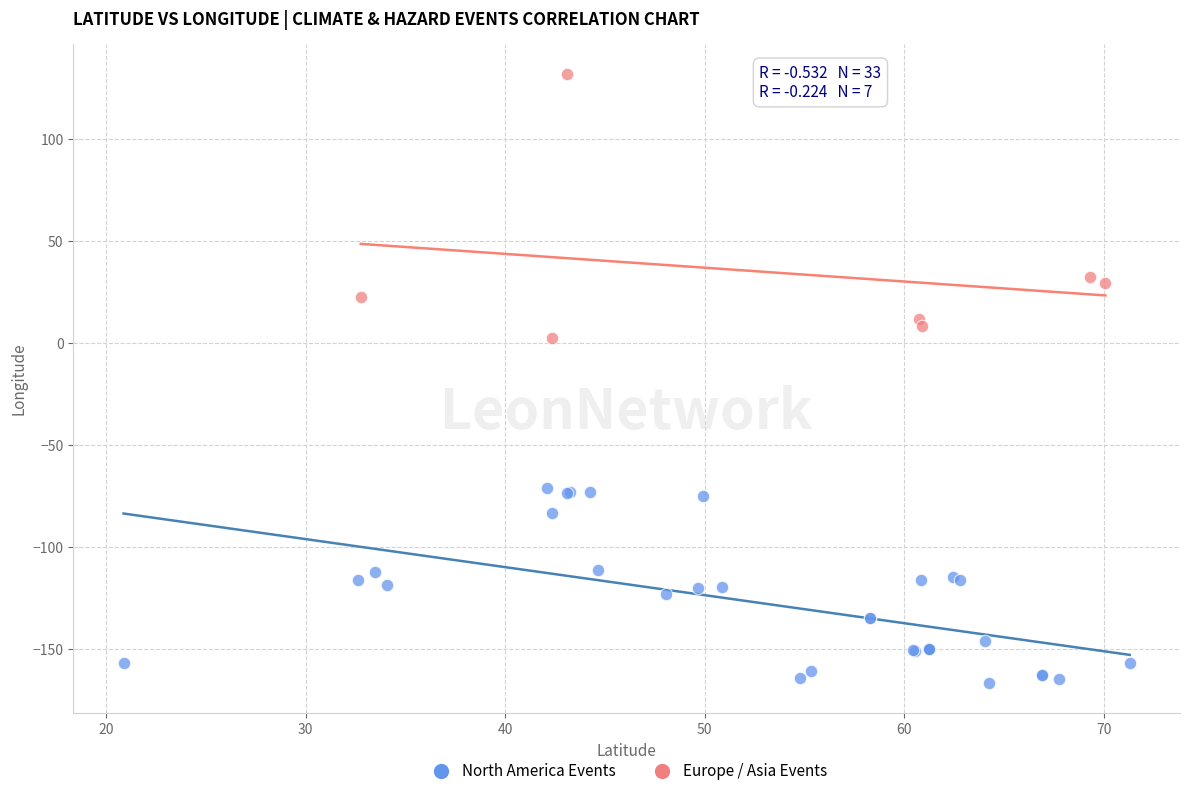

Which series contains the highest Y value?

Europe / Asia Events